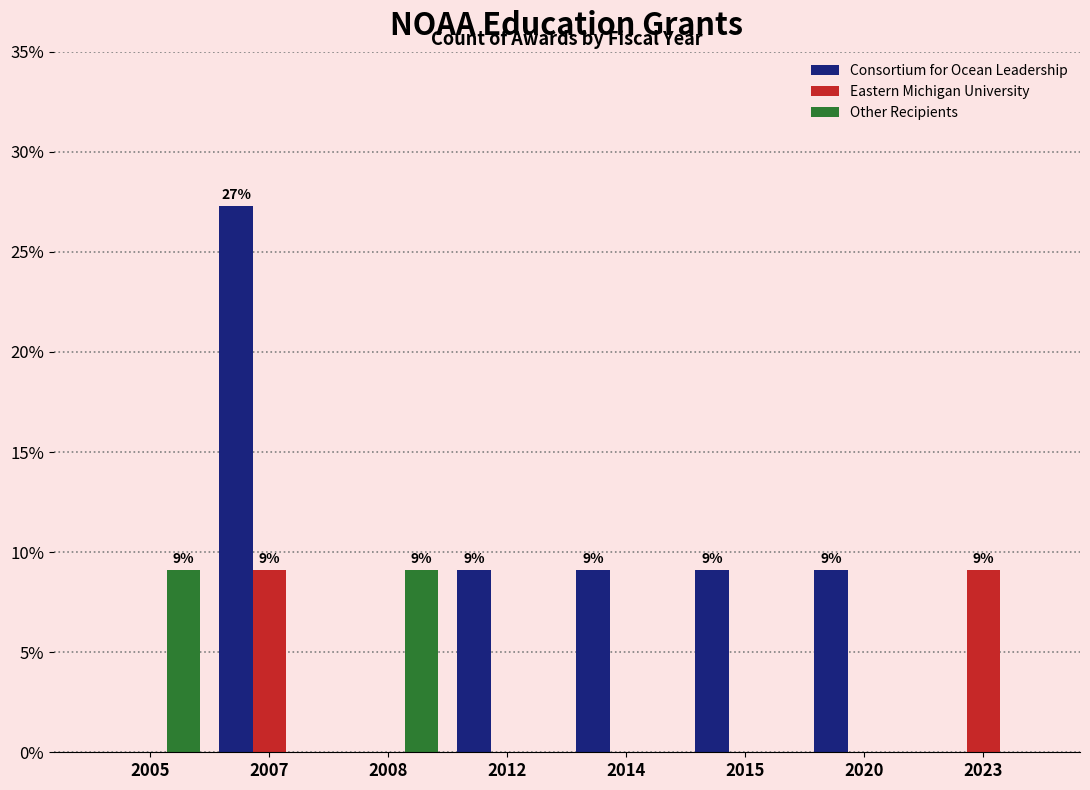

Which series has the largest total across all categories?

Consortium for Ocean Leadership